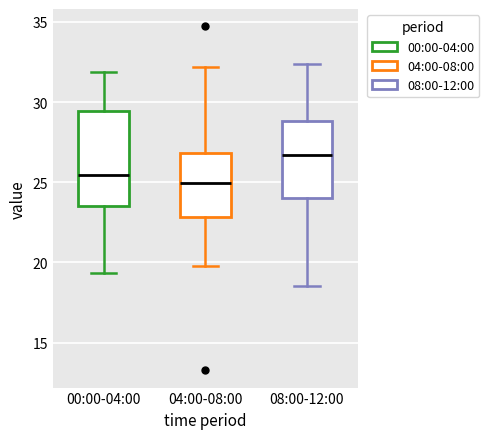

Reading left to right, read every box against the y-axis: the position of its median line, the range the box covers, and the ends of its whiskers. The values are not printed on the chart, so give them approximately, as read against the axis.

00:00-04:00: median 25.5, box 23.5 to 29.5, whiskers 19.5 to 32.0
04:00-08:00: median 25.0, box 23.0 to 27.0, whiskers 20.0 to 32.0
08:00-12:00: median 26.5, box 24.0 to 29.0, whiskers 18.5 to 32.5